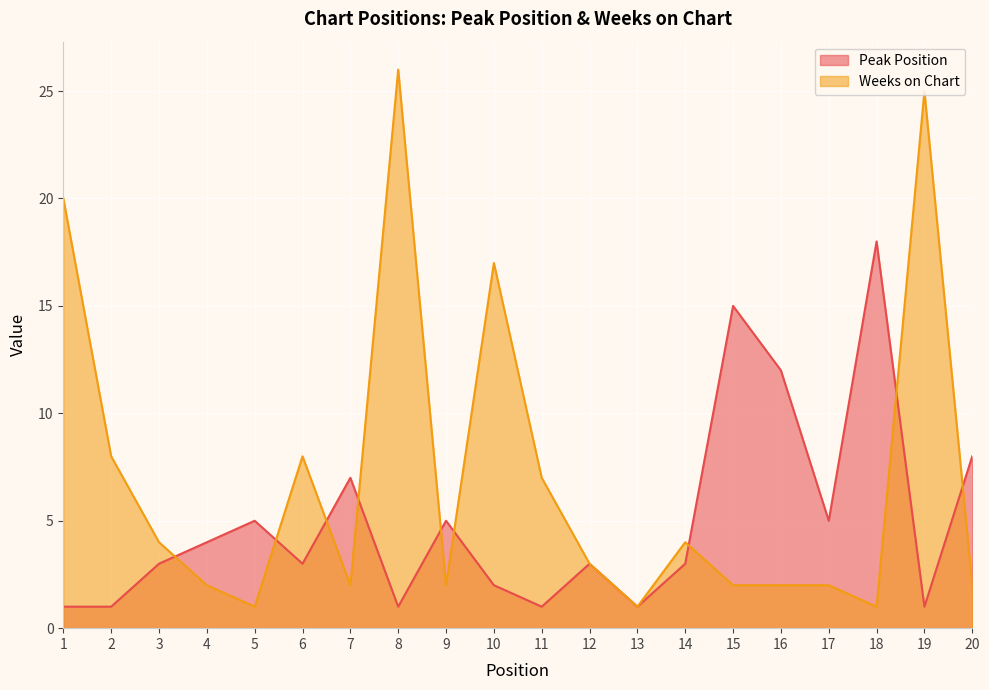

Which series changed the most between 4 and 5?

Peak Position